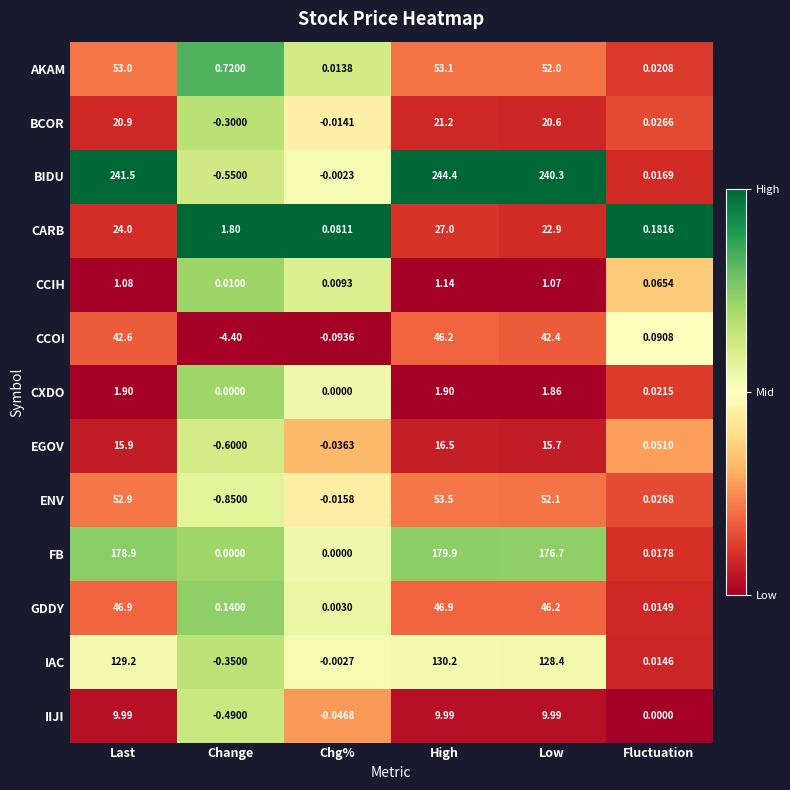

Which series has the largest range (max minus min)?

BIDU